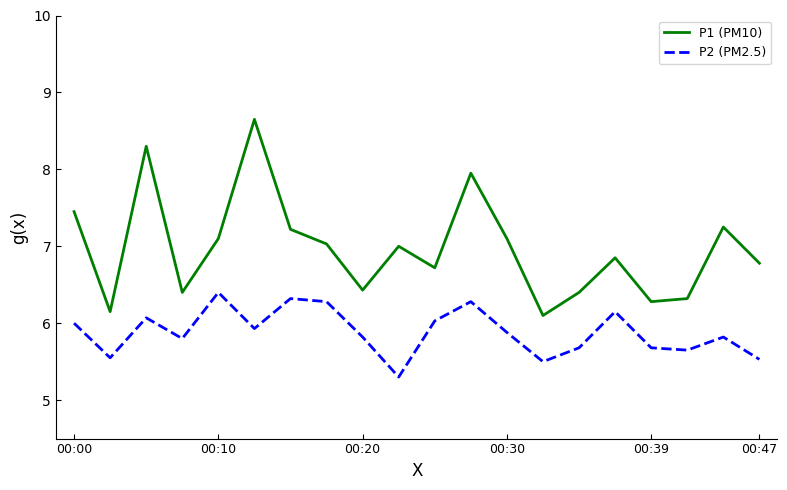

What is the highest value of the P1 (PM10) series?

8.7